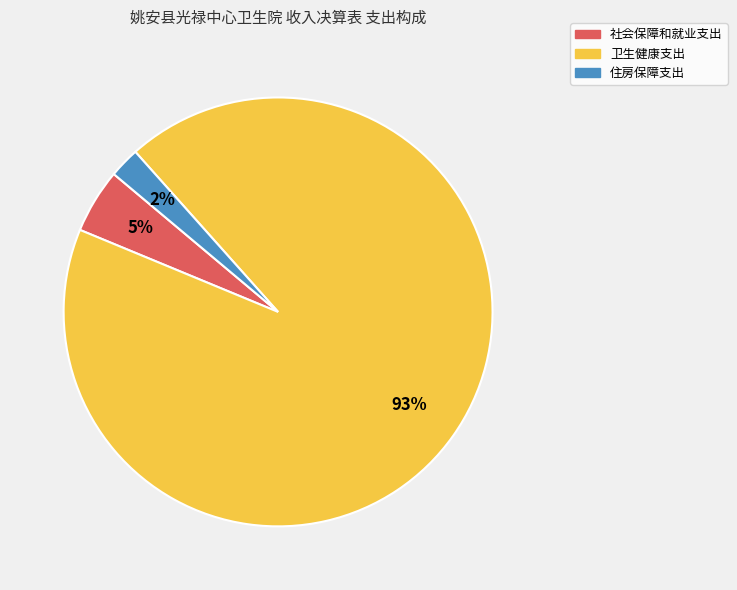

Which category has the smallest portion of the pie?

住房保障支出